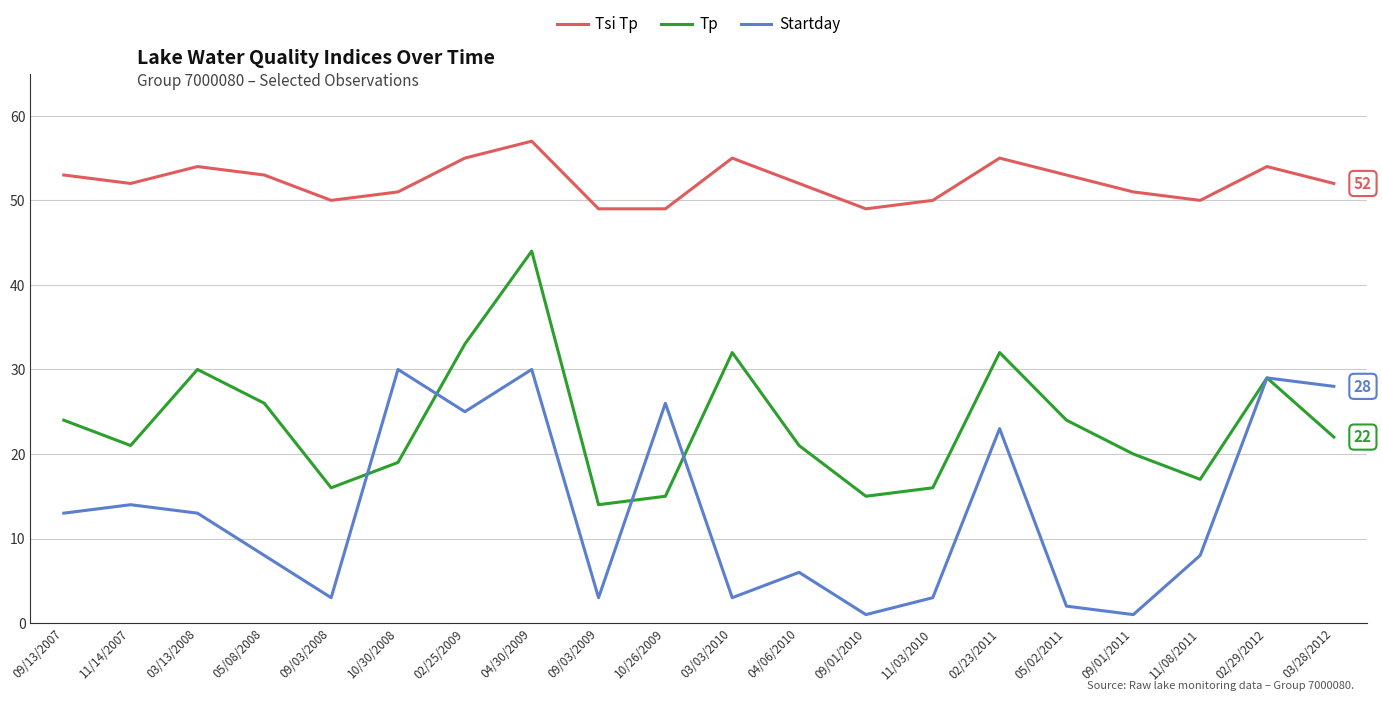

Is it true that Tsi Tp equals 52 at 04/06/2010?

True